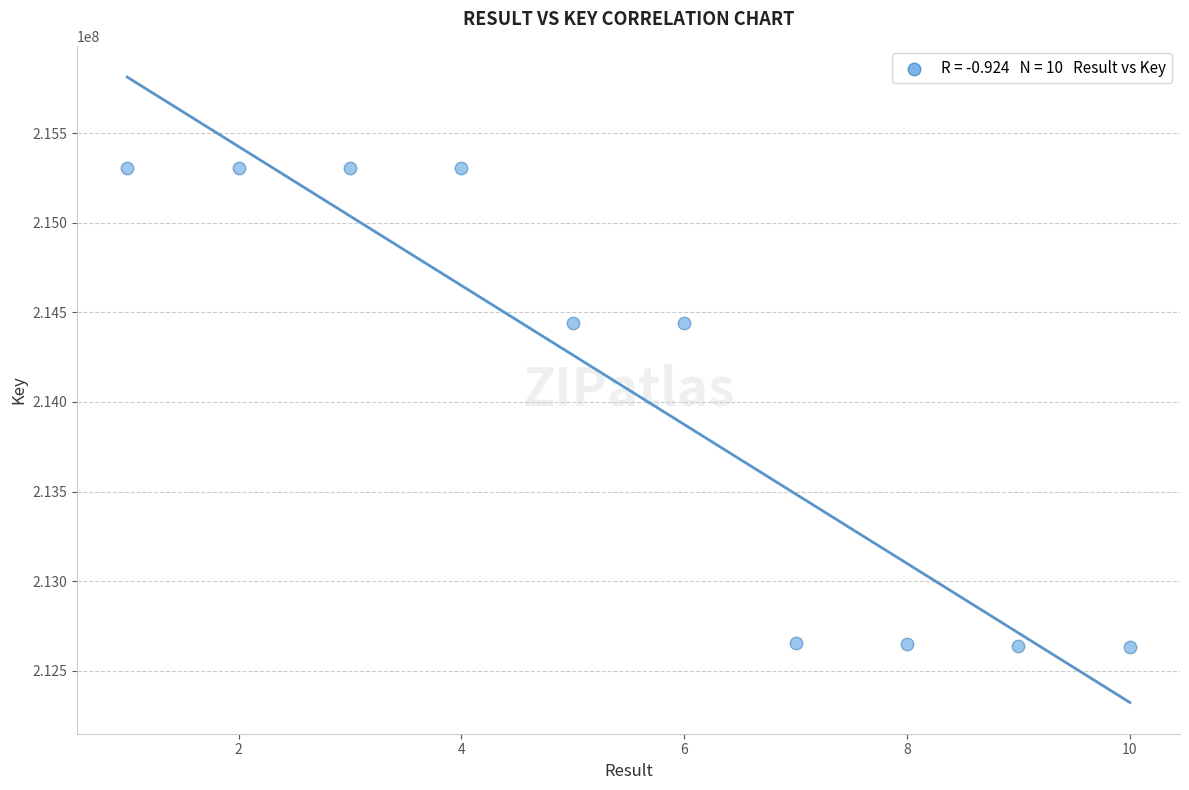

What is the average X value?

6